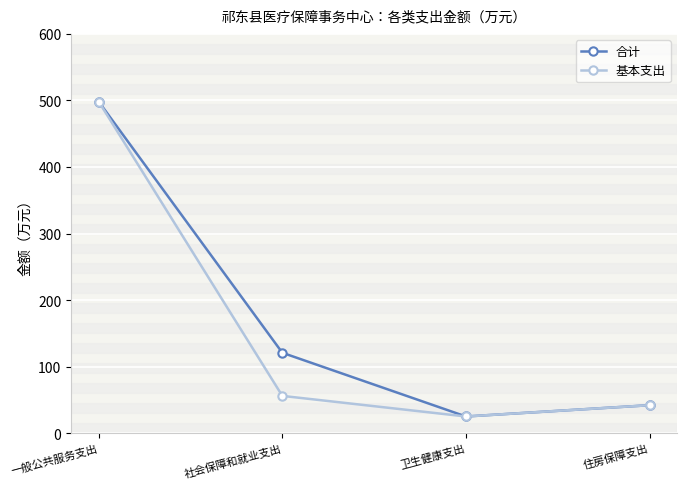

True or false: 基本支出 and 合计 cross at least once.

False